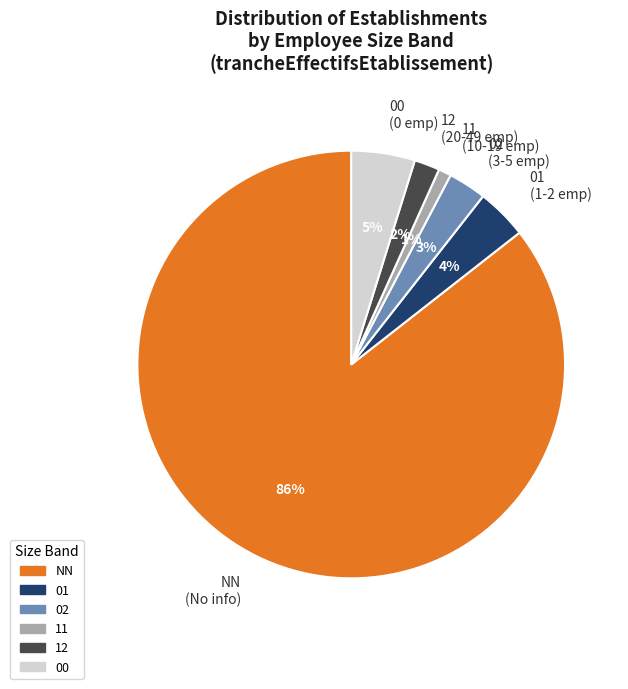

How many segments does this pie chart have?

6